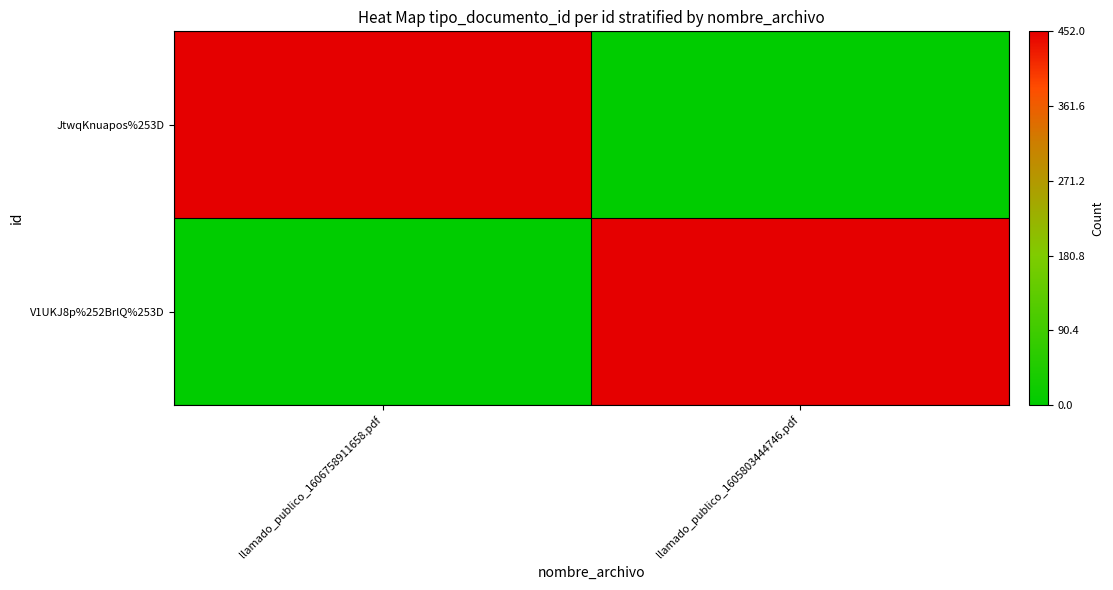

Reading left to right, what are all the values shown in this chart?

JtwqKnuapos%253D: llamado_publico_1606758911658.pdf=452	llamado_publico_1605803444746.pdf=0
V1UKJ8p%252BrlQ%253D: llamado_publico_1606758911658.pdf=0	llamado_publico_1605803444746.pdf=452